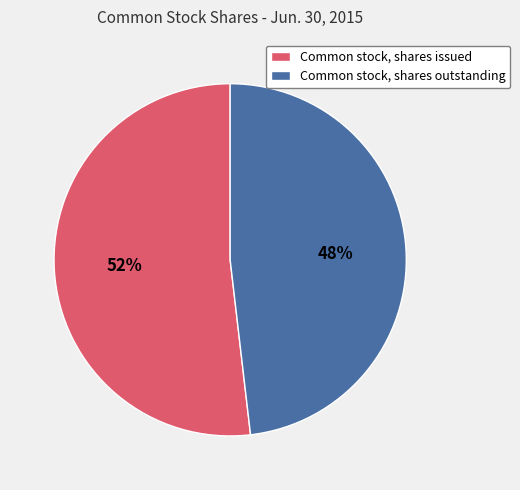

The Common stock, shares outstanding slice represents 48% of the pie. True or false?

True